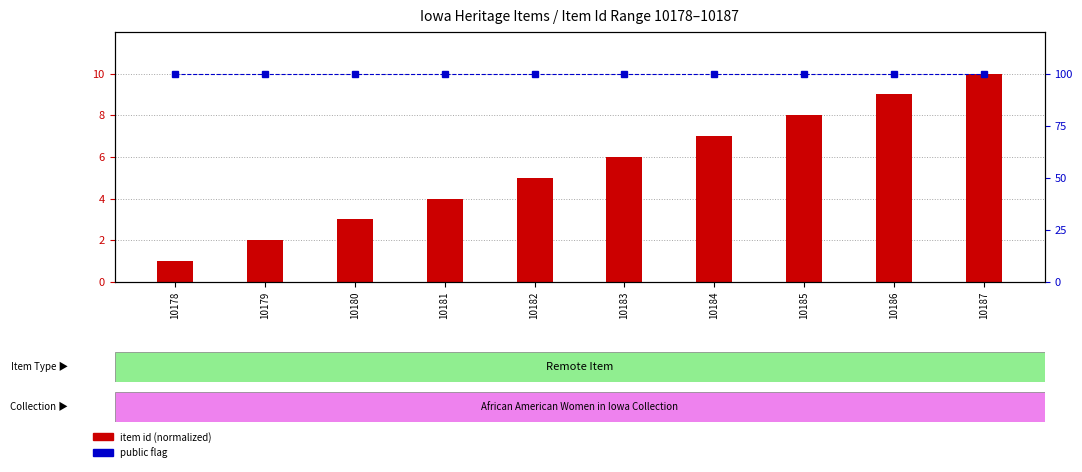

How many categories are shown in the chart?

10